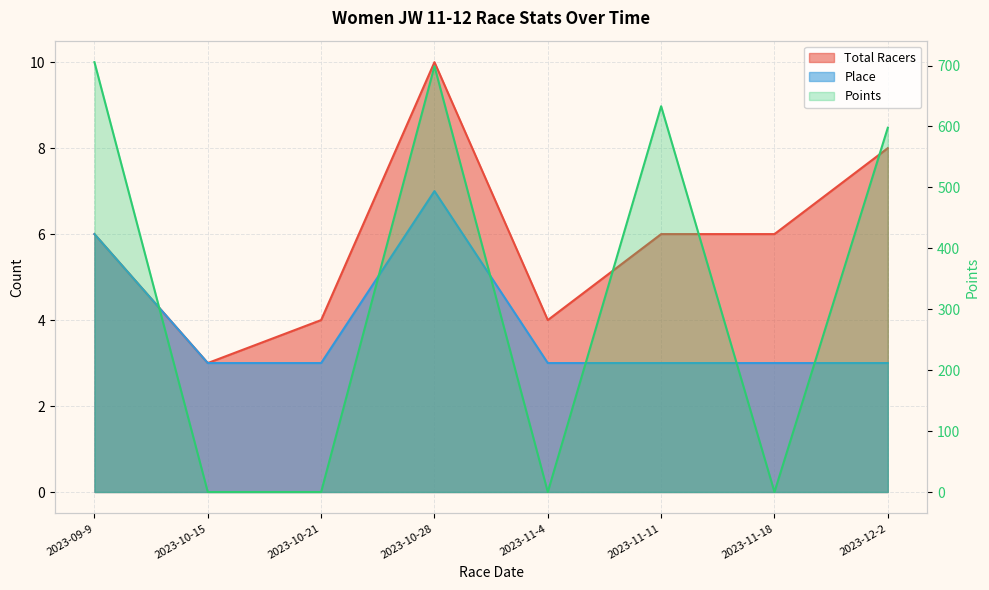

True or false: Total Racers has more than 2 interior local peaks.

False